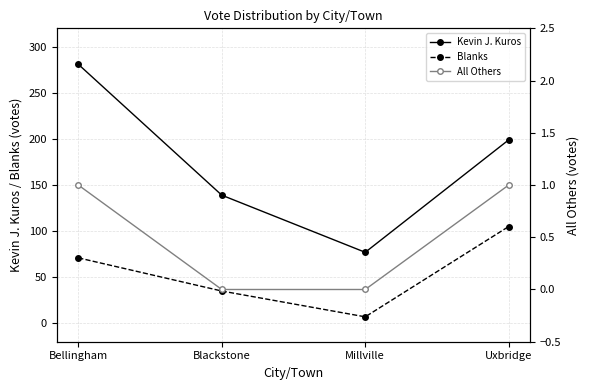

List the series in order of their peak value, lowest first.

All Others, Blanks, Kevin J. Kuros